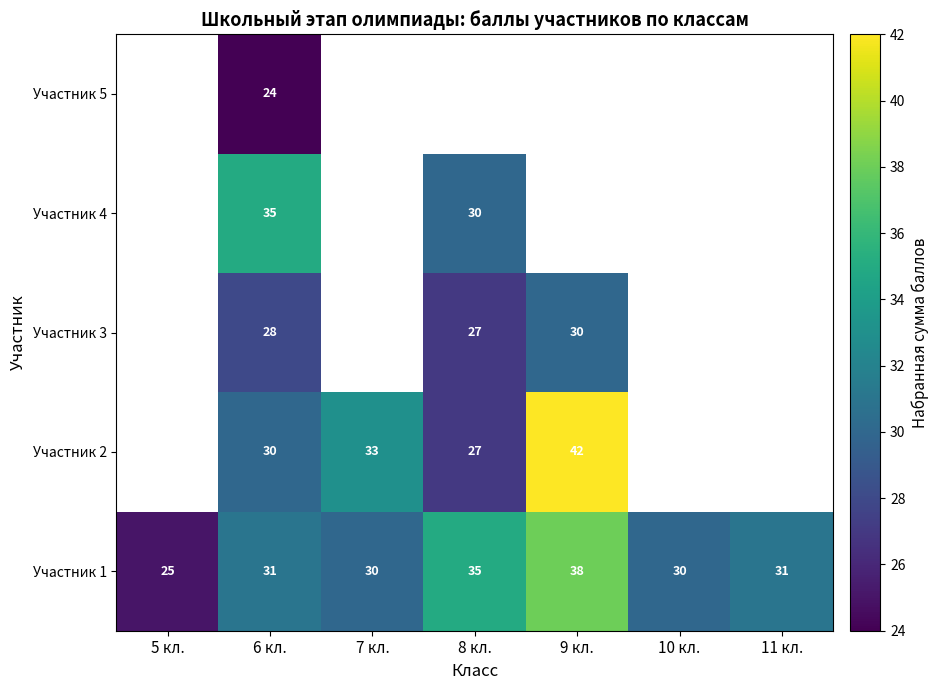

At which category is the sum across all series the highest?

6 кл.